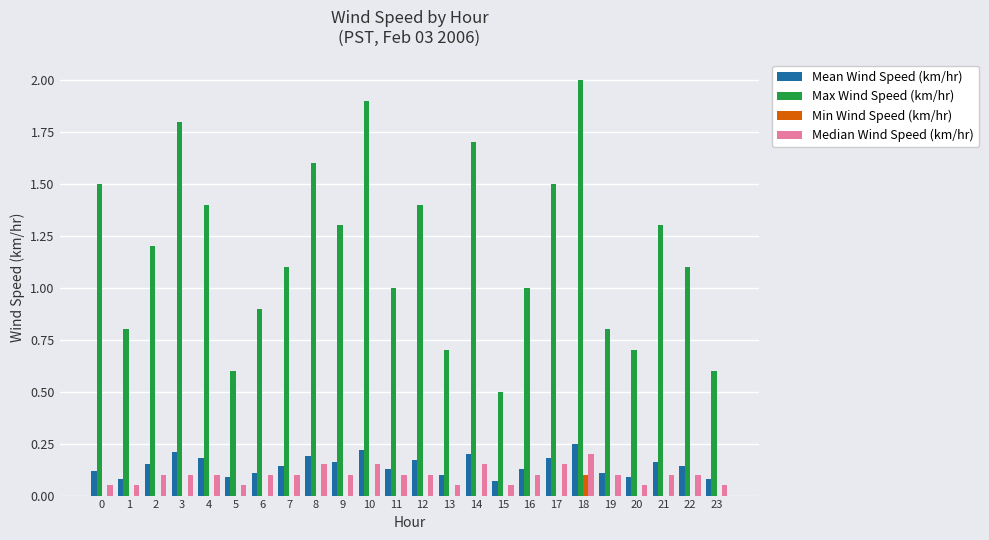

What are all the series names shown in the legend?

Mean Wind Speed (km/hr), Max Wind Speed (km/hr), Min Wind Speed (km/hr), Median Wind Speed (km/hr)